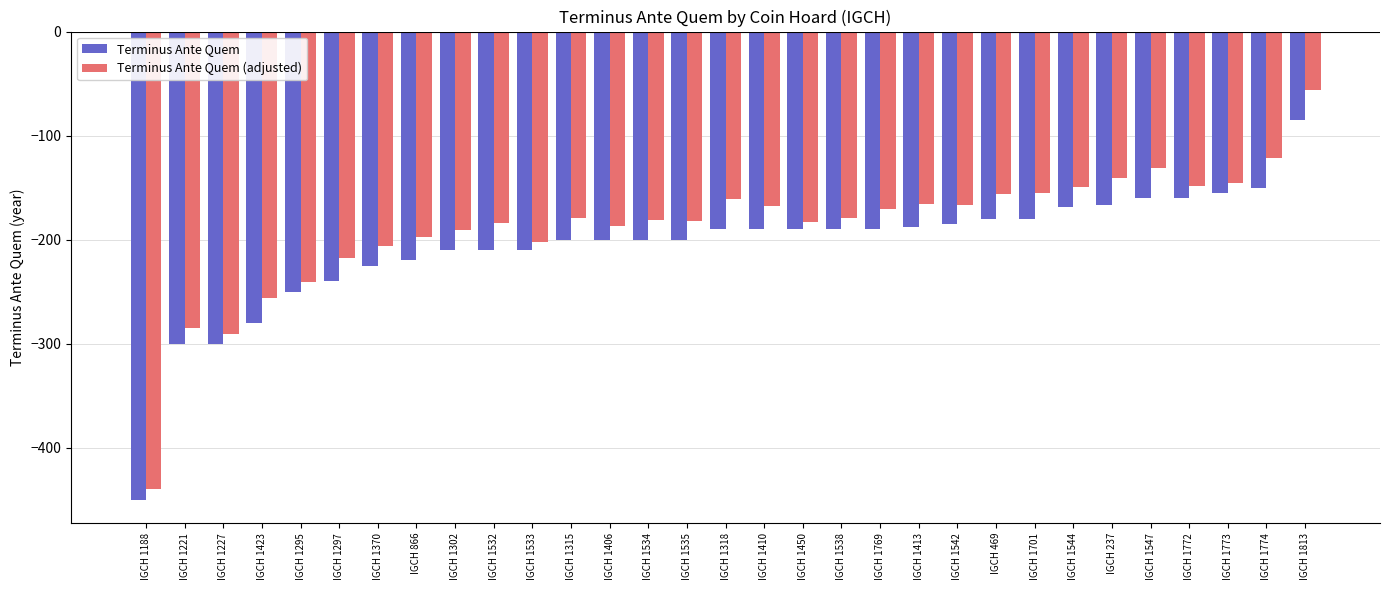

List the labels in order of Terminus Ante Quem (adjusted) value, largest first.

IGCH 1813, IGCH 1774, IGCH 1547, IGCH 237, IGCH 1773, IGCH 1772, IGCH 1544, IGCH 1701, IGCH 469, IGCH 1318, IGCH 1413, IGCH 1542, IGCH 1410, IGCH 1769, IGCH 1315, IGCH 1538, IGCH 1534, IGCH 1535, IGCH 1450, IGCH 1532, IGCH 1406, IGCH 1302, IGCH 866, IGCH 1533, IGCH 1370, IGCH 1297, IGCH 1295, IGCH 1423, IGCH 1221, IGCH 1227, IGCH 1188